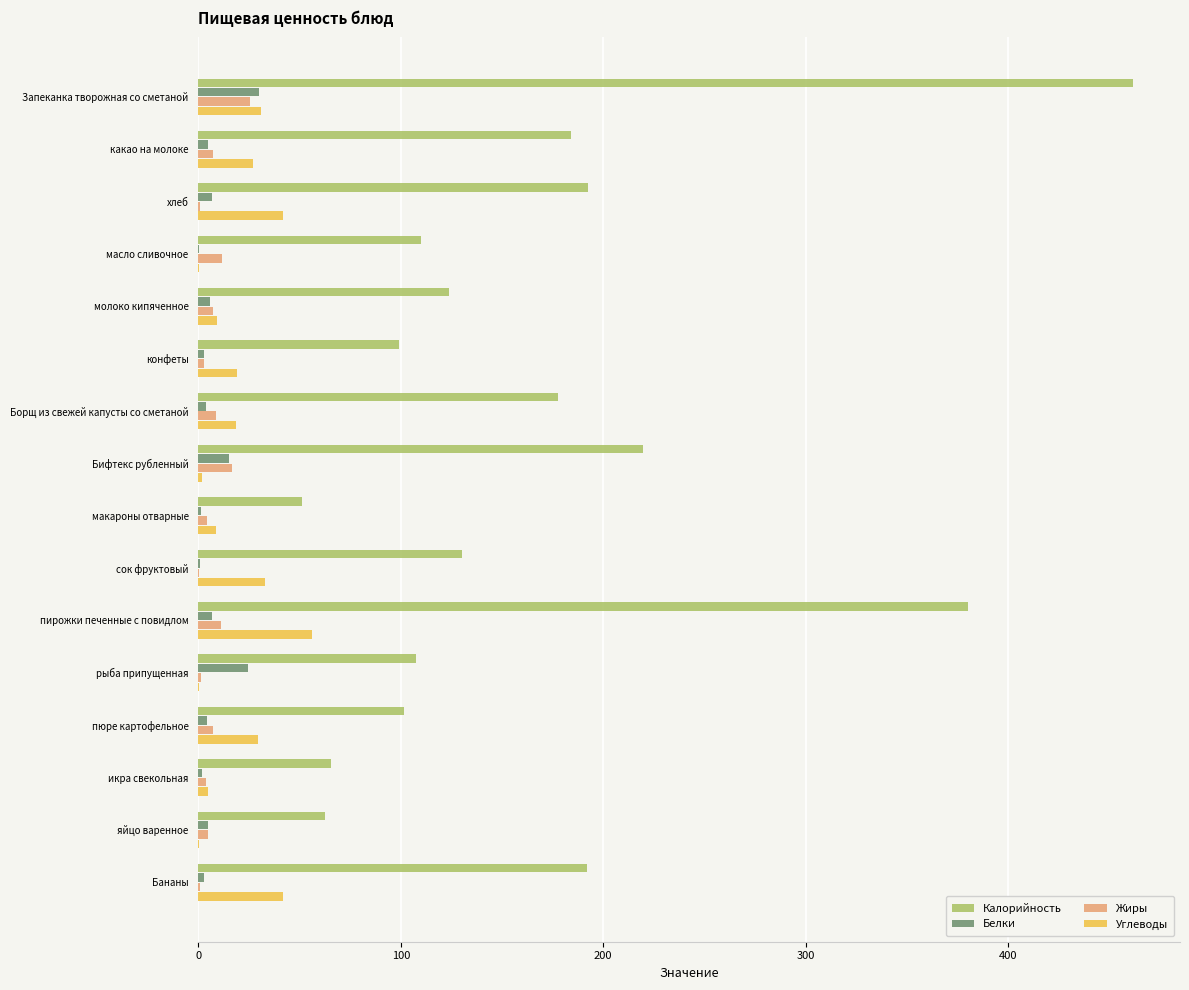

What is the highest value of the Жиры series?

25.5